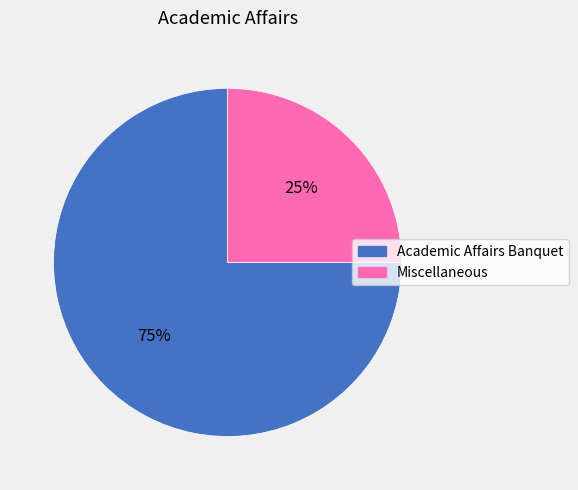

Is it true that Academic Affairs Banquet is 82% of the pie?

False